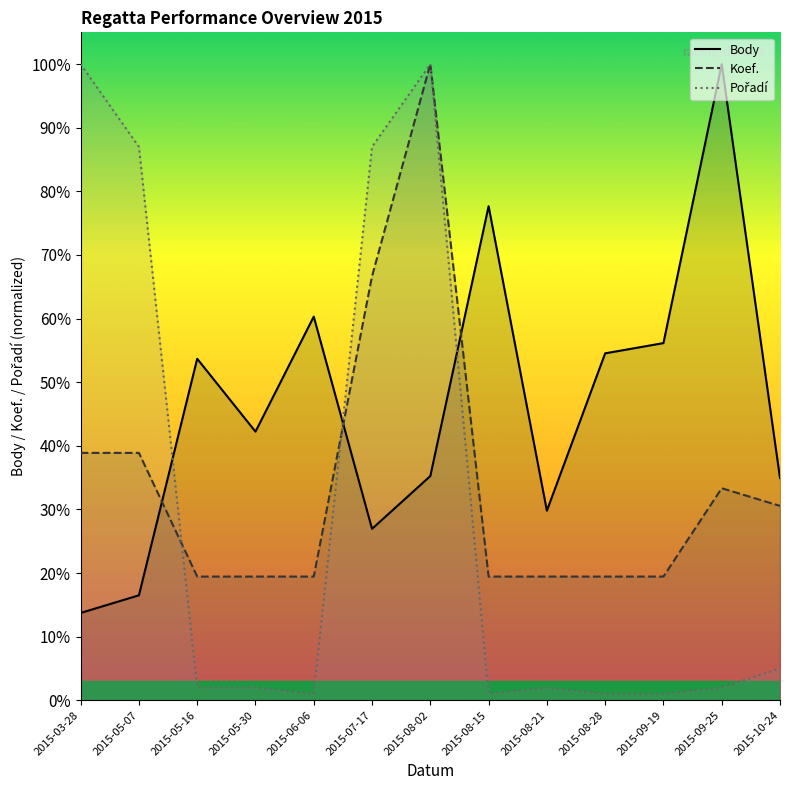

What is the sum of all Pořadí values?

391.0